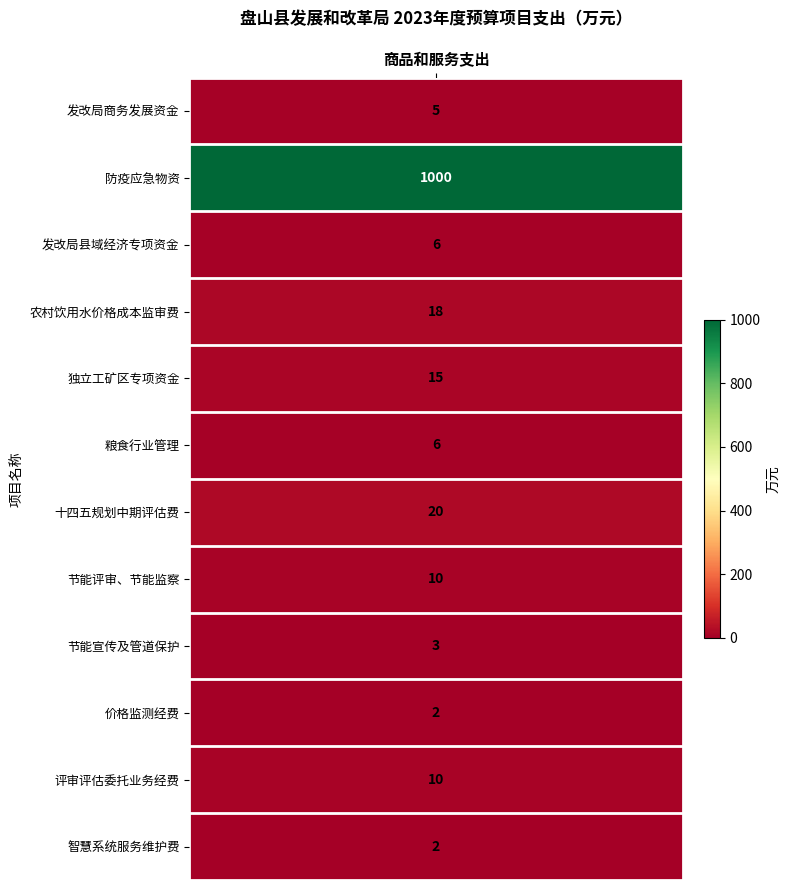

What is the difference between the second highest and second lowest values?

18